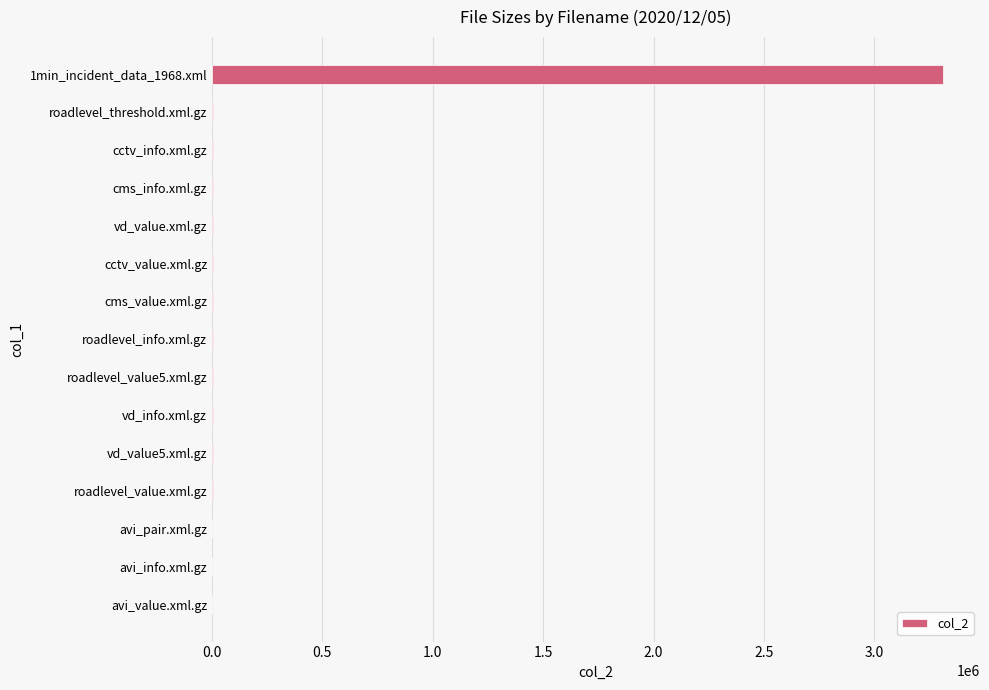

What is the maximum value shown in the chart?

3313011